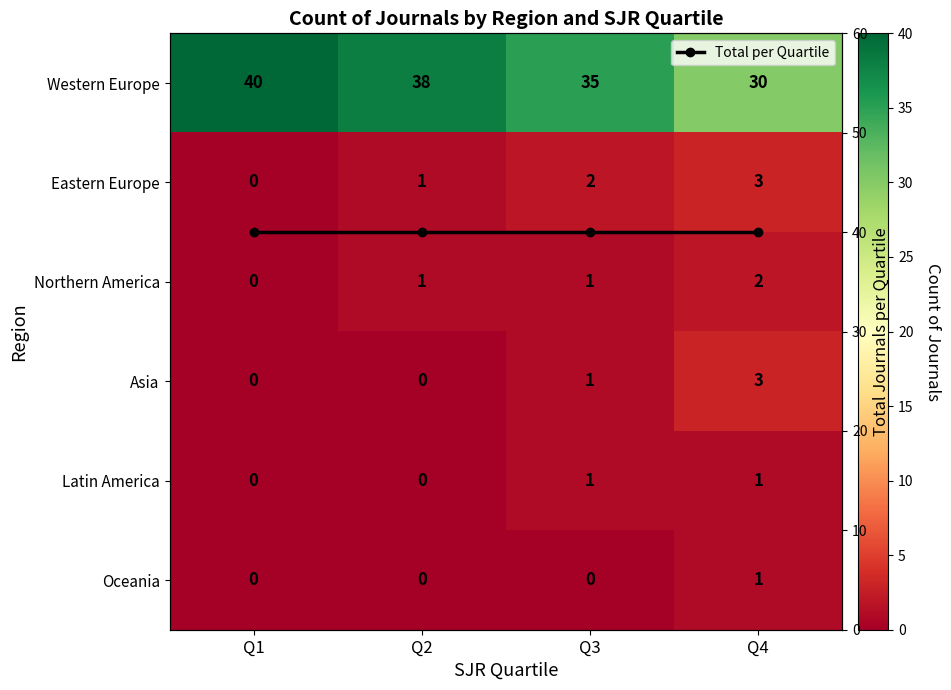

At which category is the sum across all series the highest?

Q1